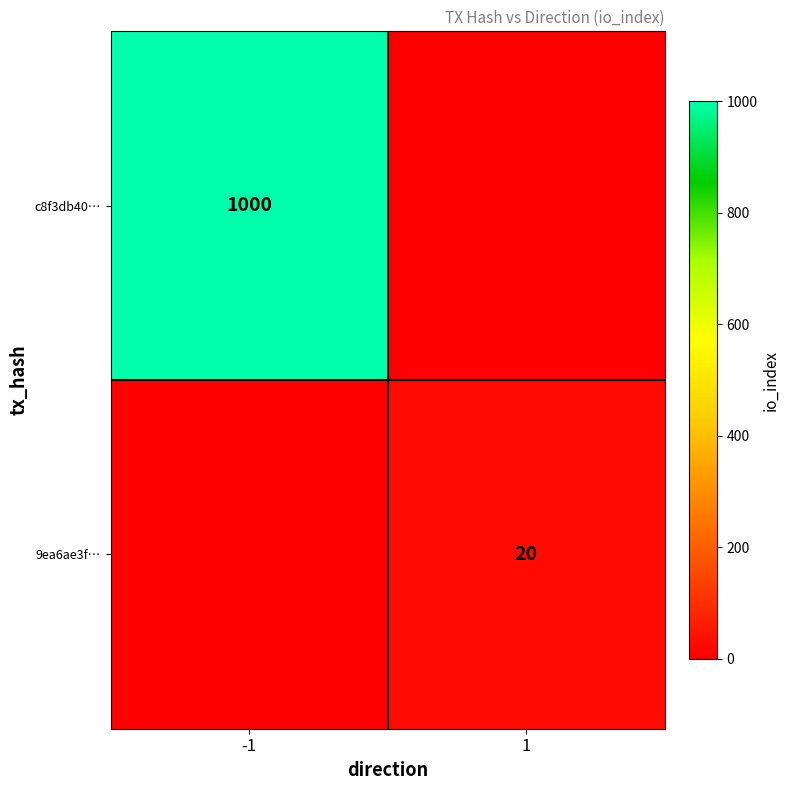

The value of 9ea6ae3f… at 1 is 14. True or false?

False